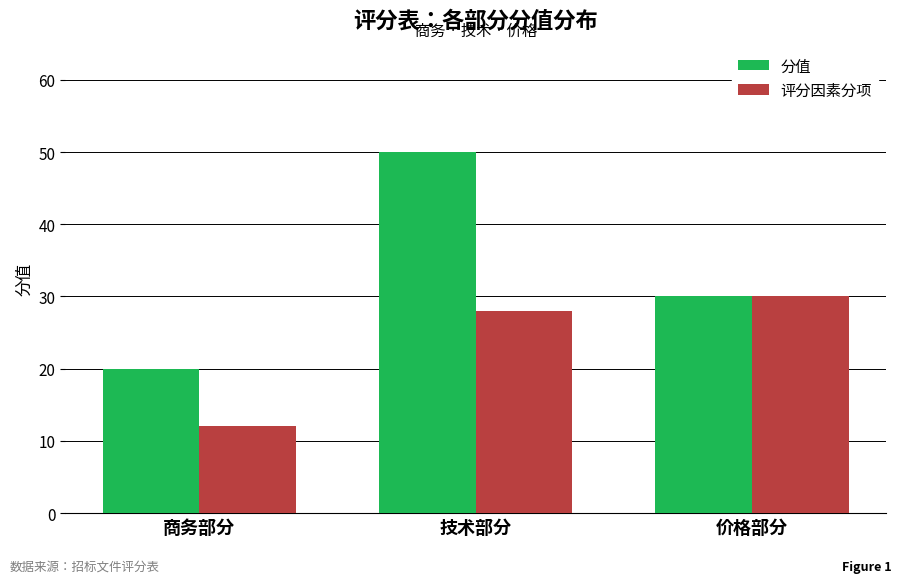

What is the difference between the highest and lowest values at 技术部分?

22